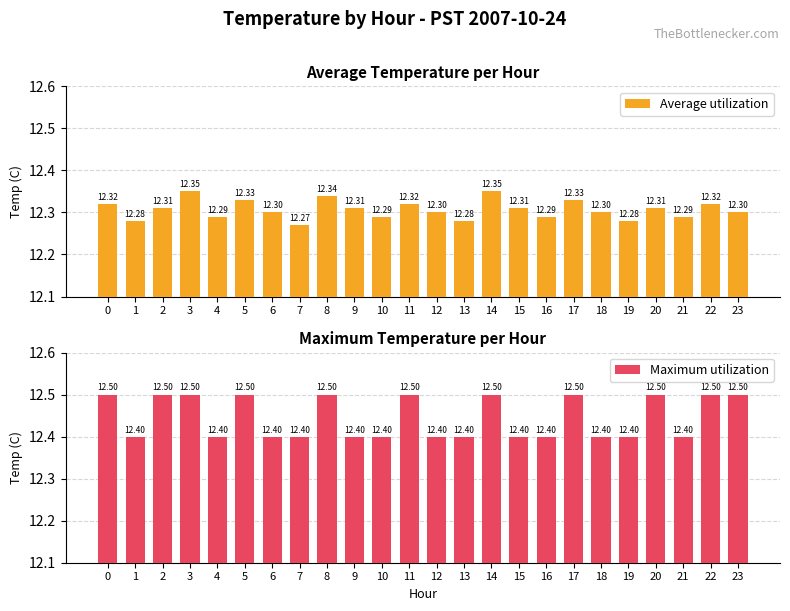

What are all the series names shown in the legend?

Average utilization, Maximum utilization